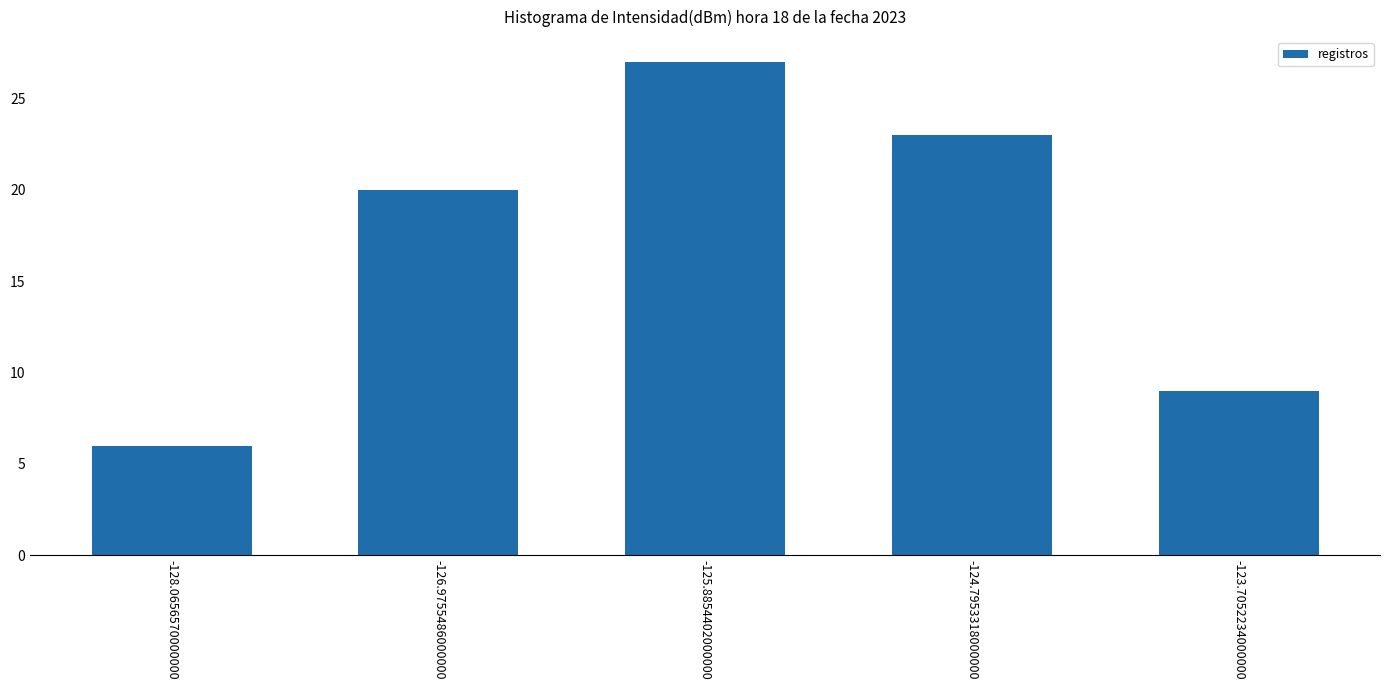

How many bars are there in total?

5